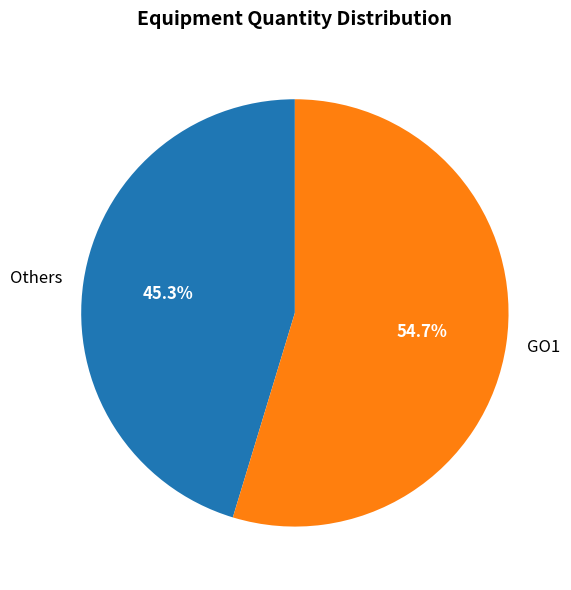

Between GO1 and Others, which is larger?

GO1